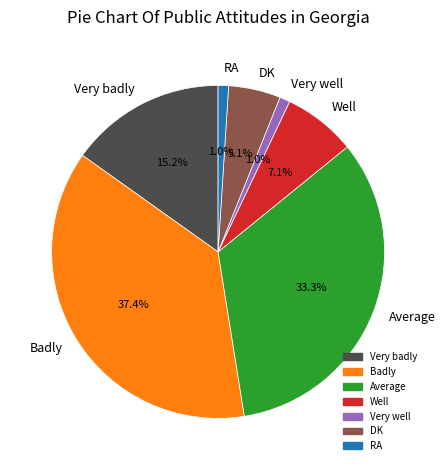

Does Average account for over 50% of the chart?

No